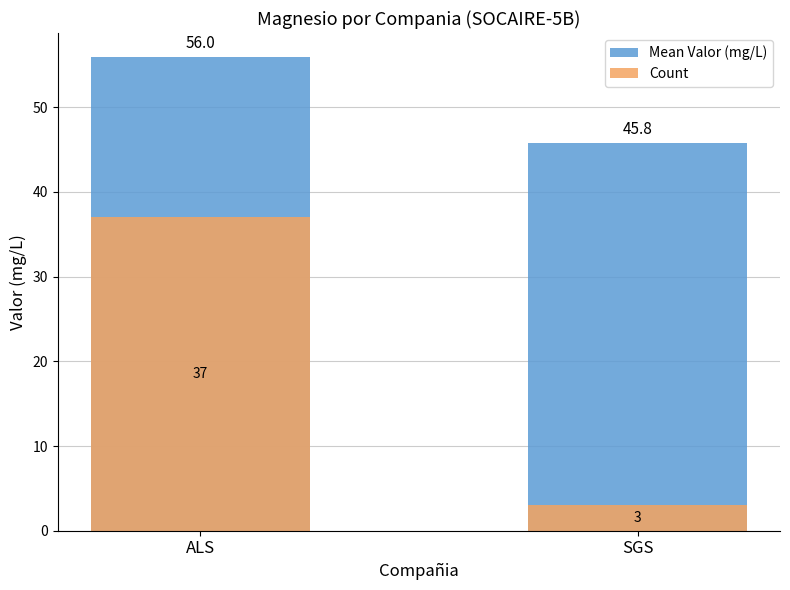

What is the greatest value displayed?

56.0